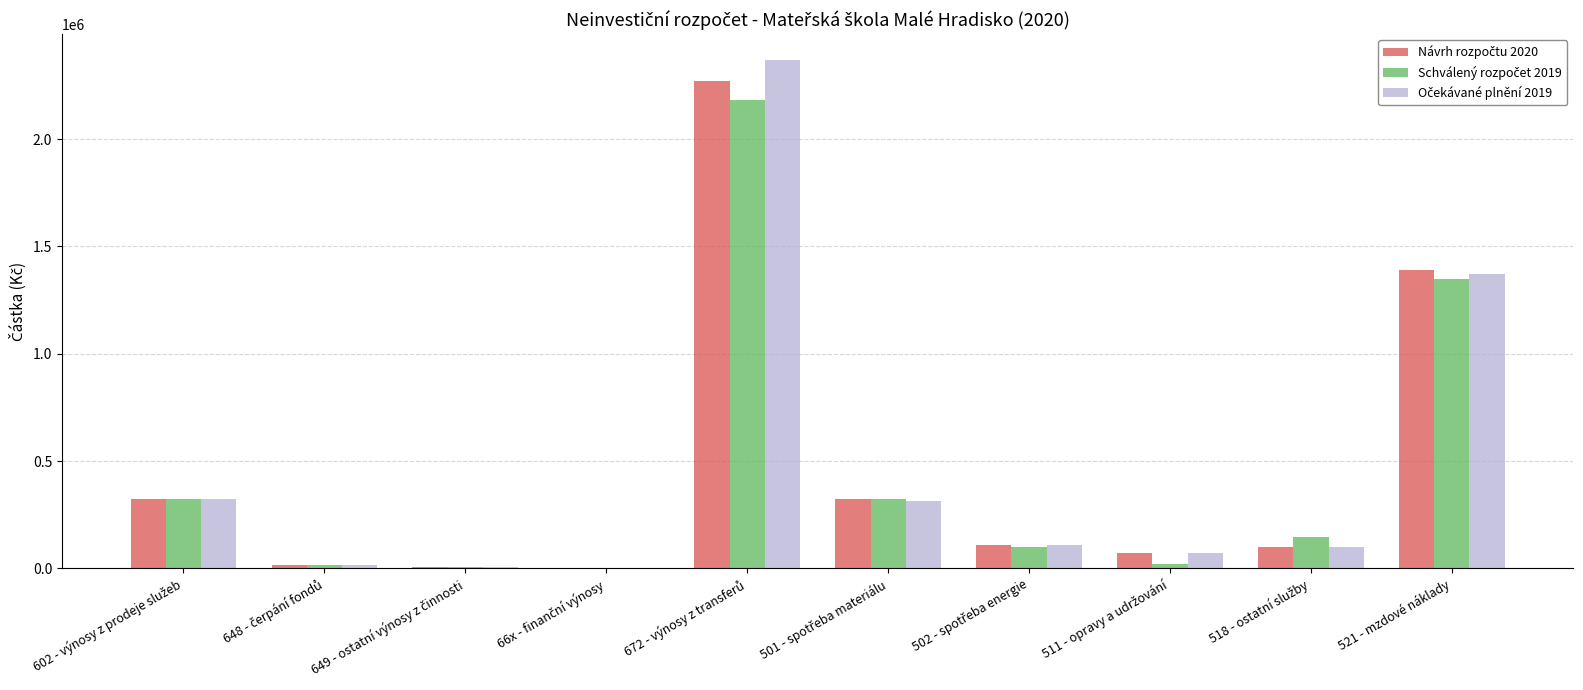

List the labels in order of Návrh rozpočtu 2020 value, smallest first.

66x - finanční výnosy, 649 - ostatní výnosy z činnosti, 648 - čerpání fondů, 511 - opravy a udržování, 518 - ostatní služby, 502 - spotřeba energie, 602 - výnosy z prodeje služeb, 501 - spotřeba materiálu, 521 - mzdové náklady, 672 - výnosy z transferů